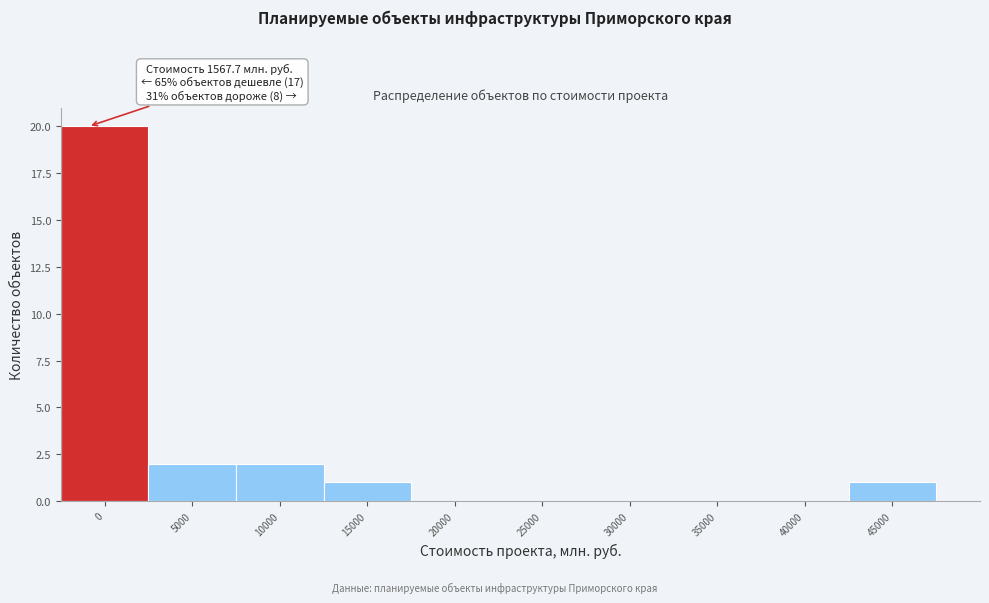

Reading left to right, extract all data points from this chart.

0=20	5000=2	10000=2	15000=1	20000=0	25000=0	30000=0	35000=0	40000=0	45000=1